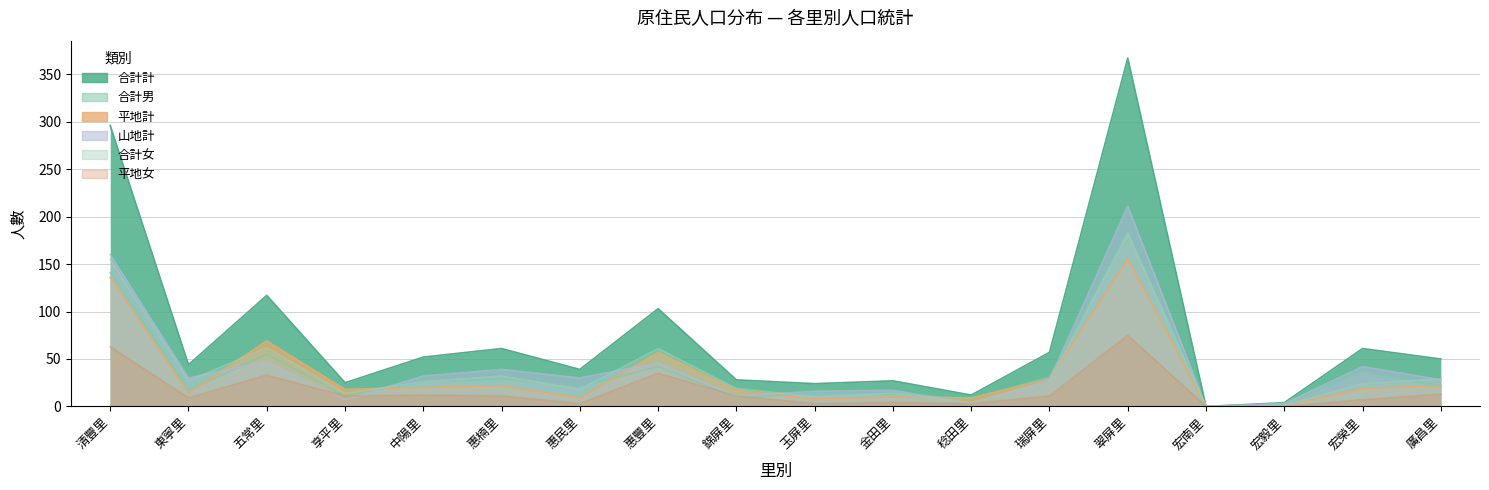

Which series ends up on top after the final intersection of 合計女 and 合計男?

合計女